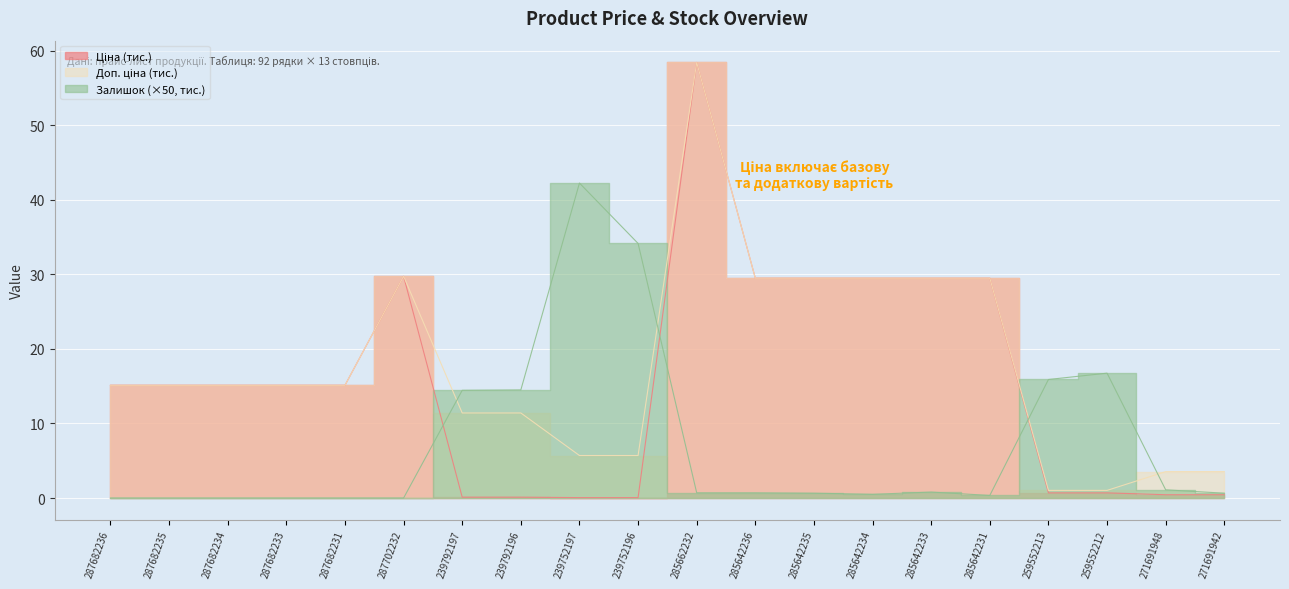

Between 239792196 and 285642231, which is larger?

285642231